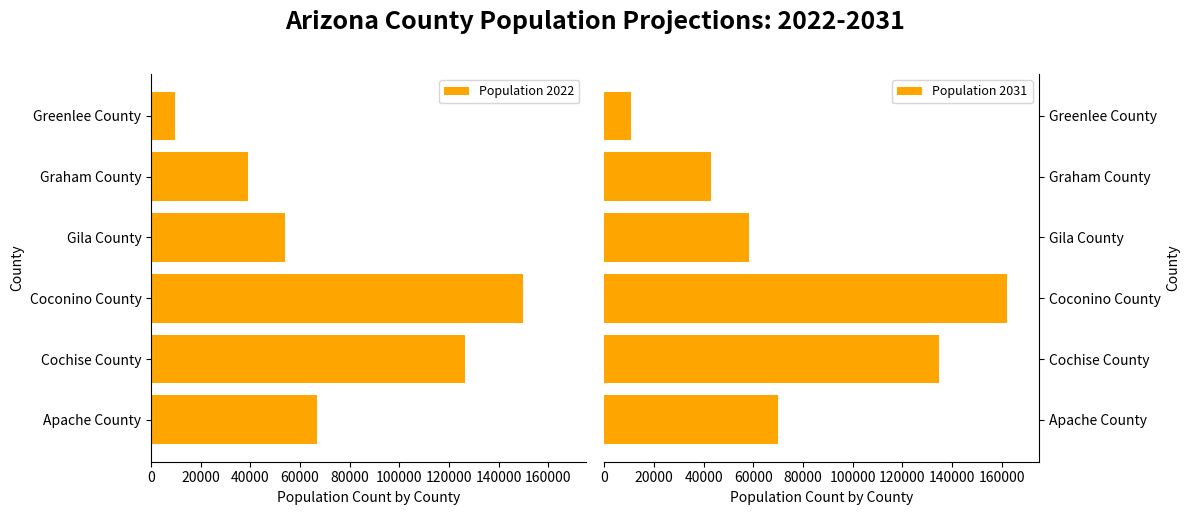

Which category has the highest value in the Population 2022 series?

Coconino County